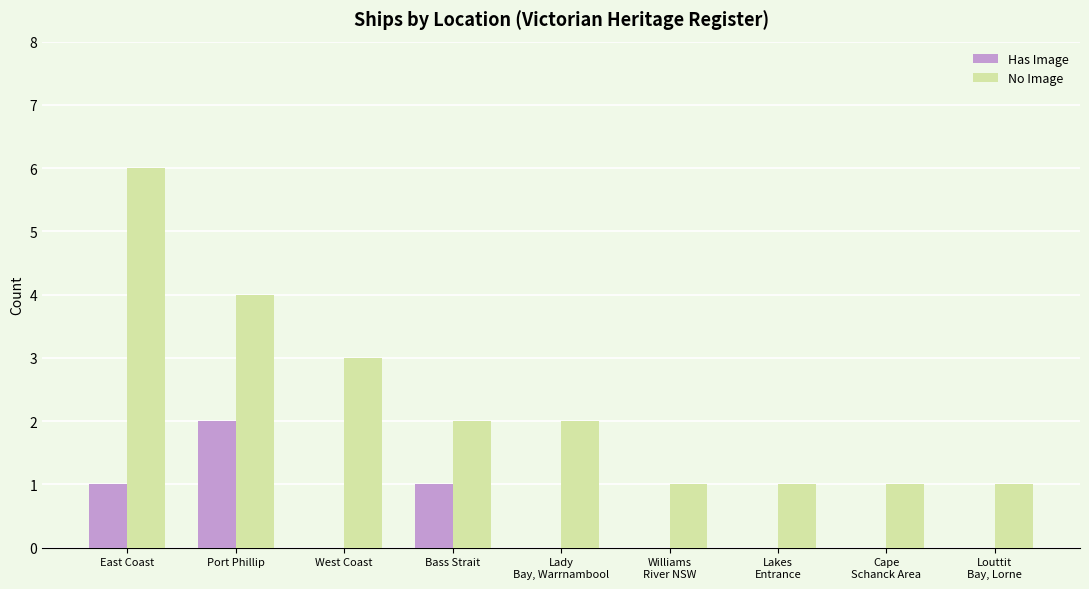

Which series has the widest spread of values?

No Image